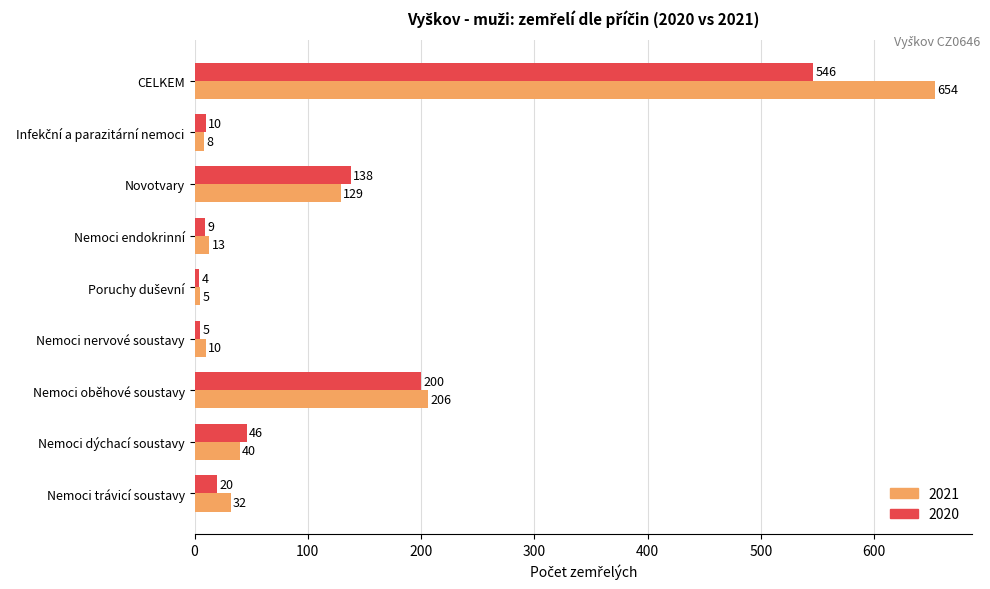

What is the maximum value shown in the chart?

654